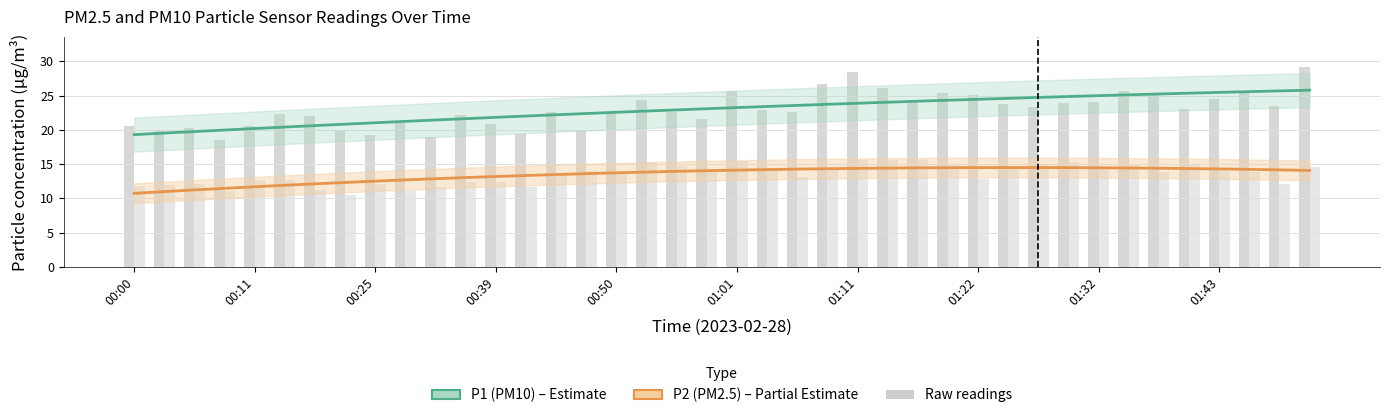

The P2 raw series shows 11.8 at 00:00. True or false?

True